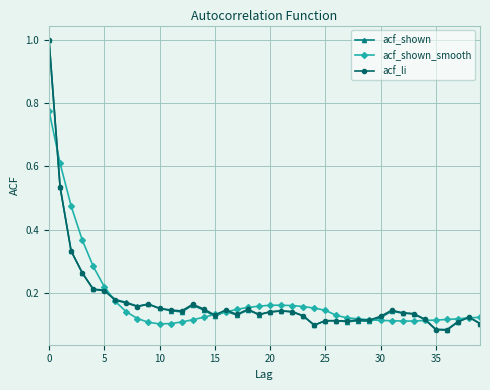

True or false: acf_shown has more than 2 interior local peaks.

True